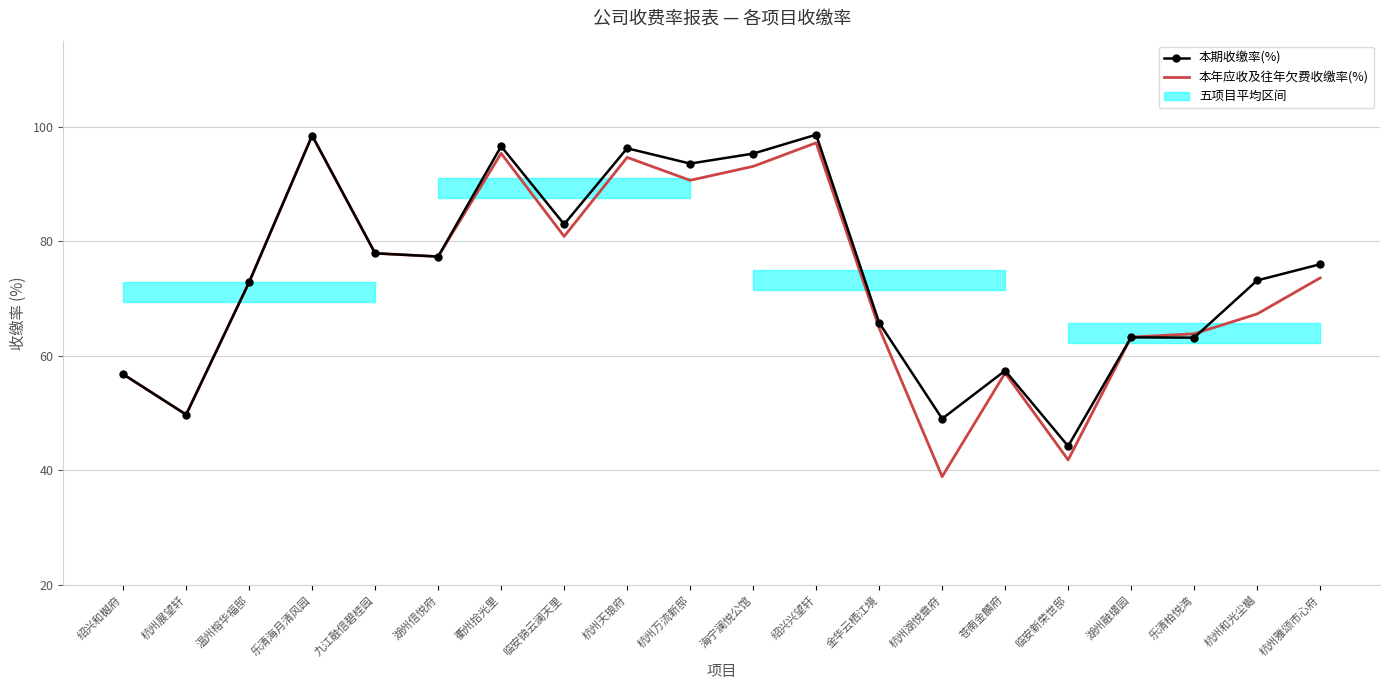

Rank the series at 乐清柏悦湾 from highest to lowest value.

本年应收及往年欠费收缴率(%), 本期收缴率(%)